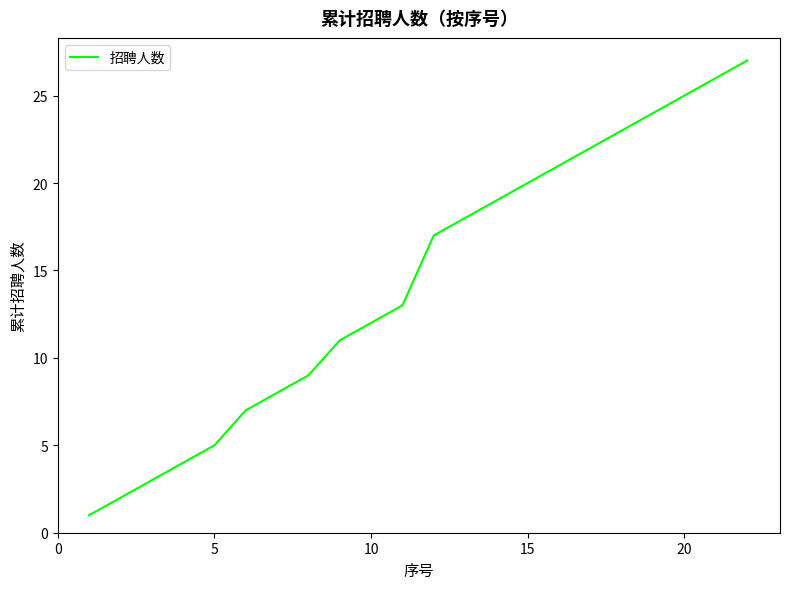

What is the maximum value shown in the chart?

27